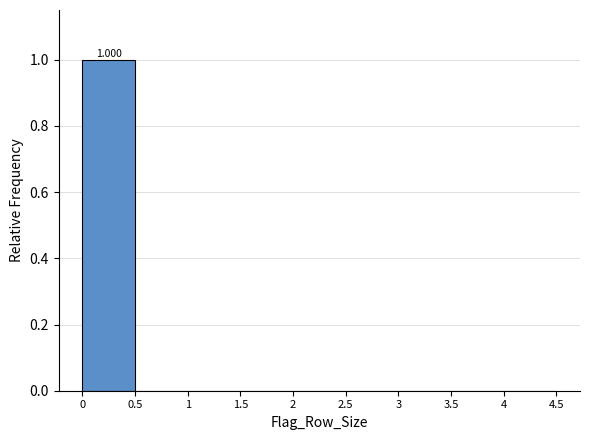

Which range on the x-axis has the tallest bar?

0 to 0.5